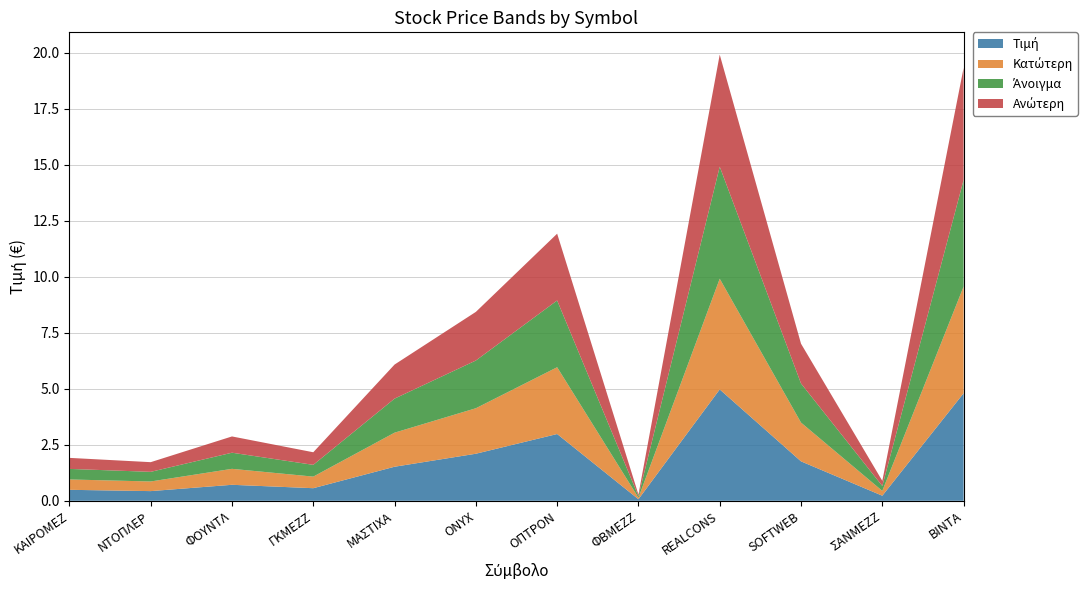

Reading left to right, what are all the values shown in this chart?

Τιμή: 0.5	0.4	0.7	0.6	1.5	2.1	3.0	0.1	5.0	1.8	0.2	4.8
Κατώτερη: 0.5	0.4	0.7	0.5	1.5	2.0	3.0	0.1	4.9	1.7	0.2	4.8
Άνοιγμα: 0.5	0.4	0.7	0.5	1.5	2.1	3.0	0.1	5.0	1.7	0.2	4.8
Ανώτερη: 0.5	0.4	0.7	0.6	1.5	2.2	3.0	0.1	5.0	1.8	0.2	5.0